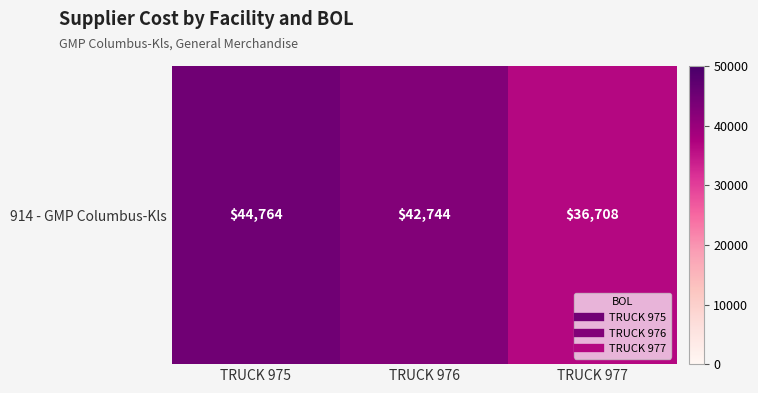

What is the ratio of the value at TRUCK 977 to the value at TRUCK 976?

0.9